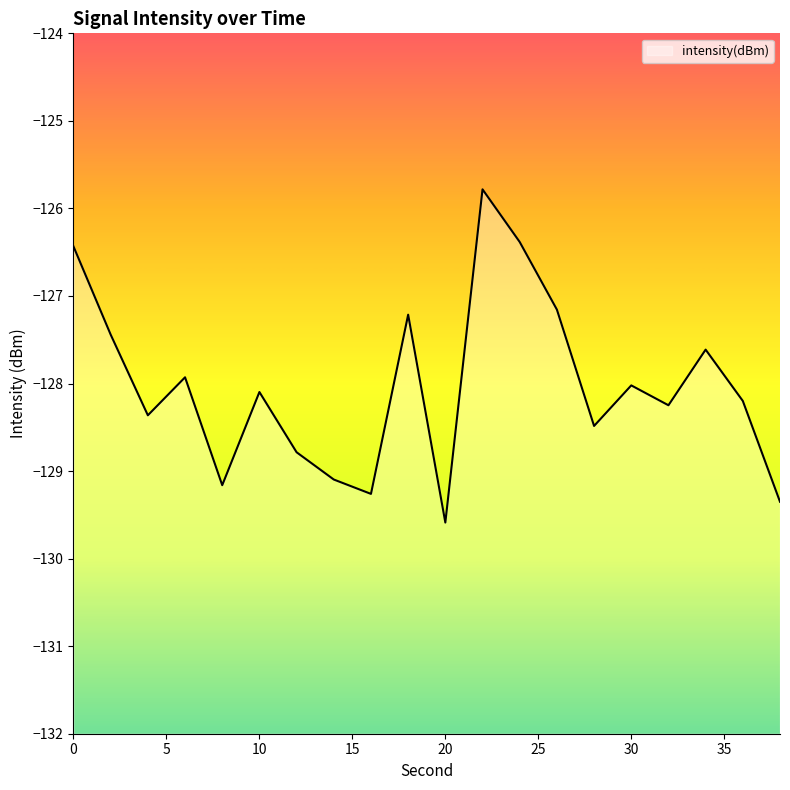

The value at 38 is -186.5. True or false?

False